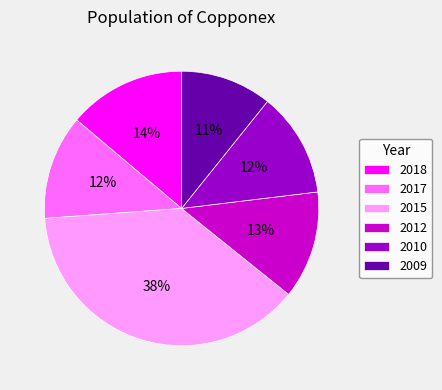

Combined, do 2009 and 2010 account for over 50%?

No